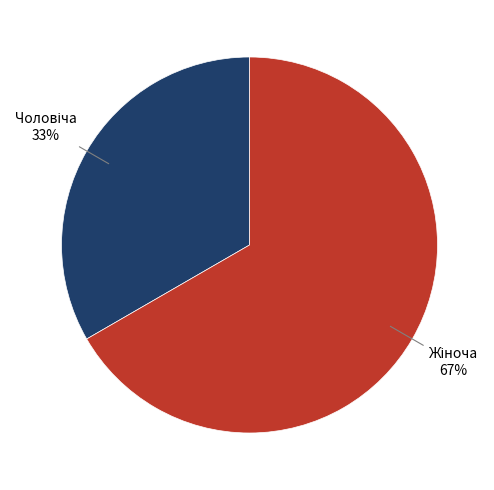

Is there a majority slice in this chart?

Yes